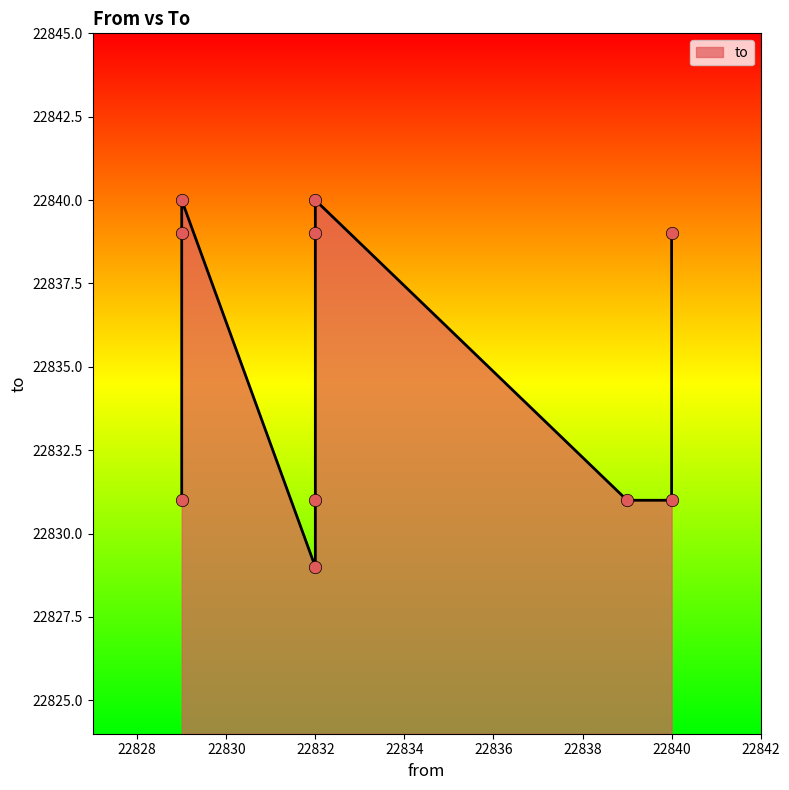

What is the change in value from 22829 to 22832?

+8